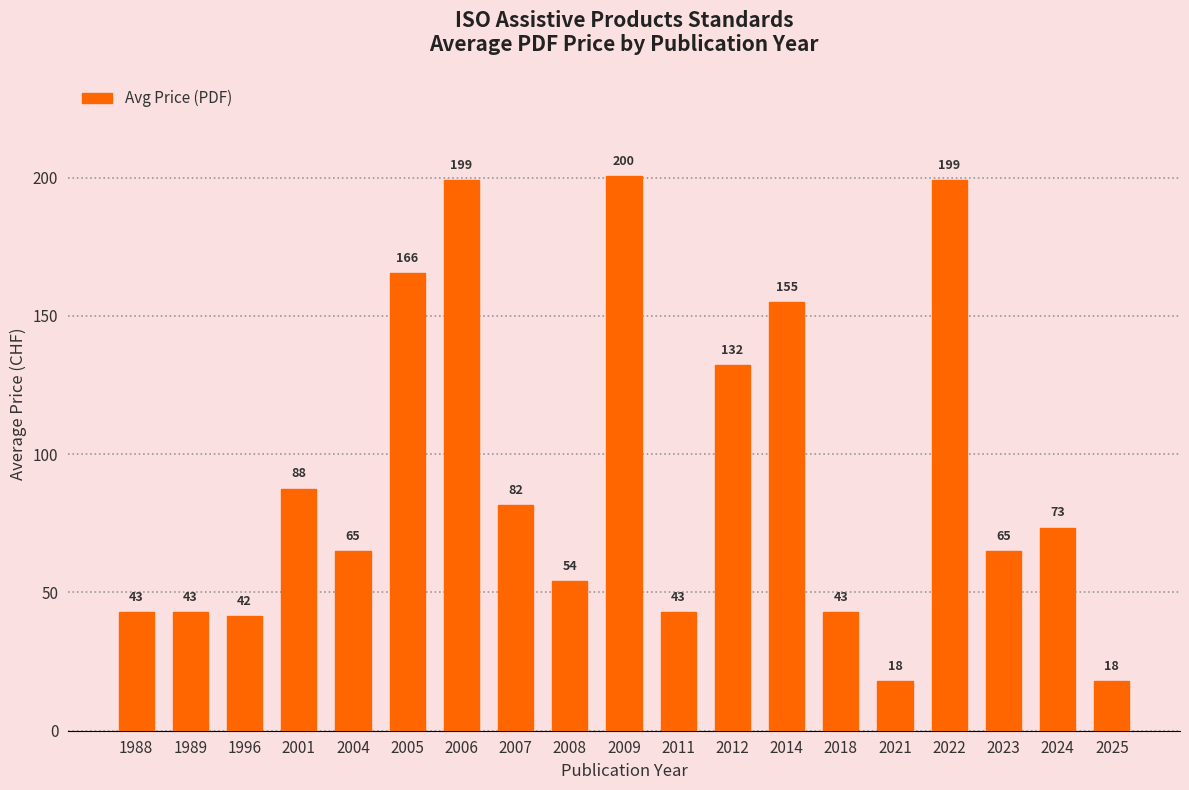

Is it true that the value at 2009 is 200.5?

True